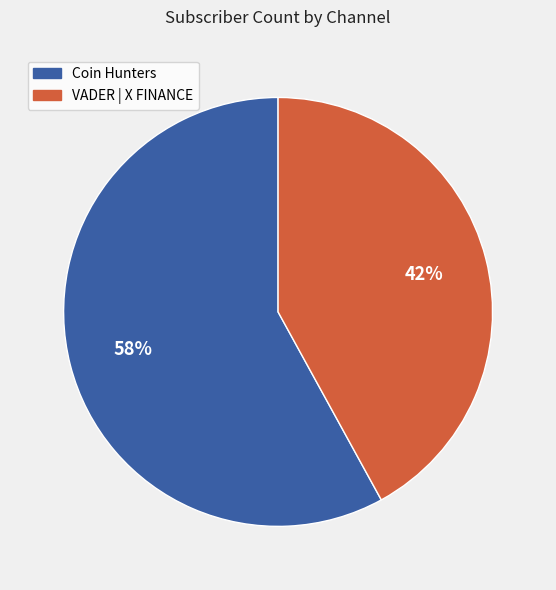

Which category accounts for the majority?

Coin Hunters